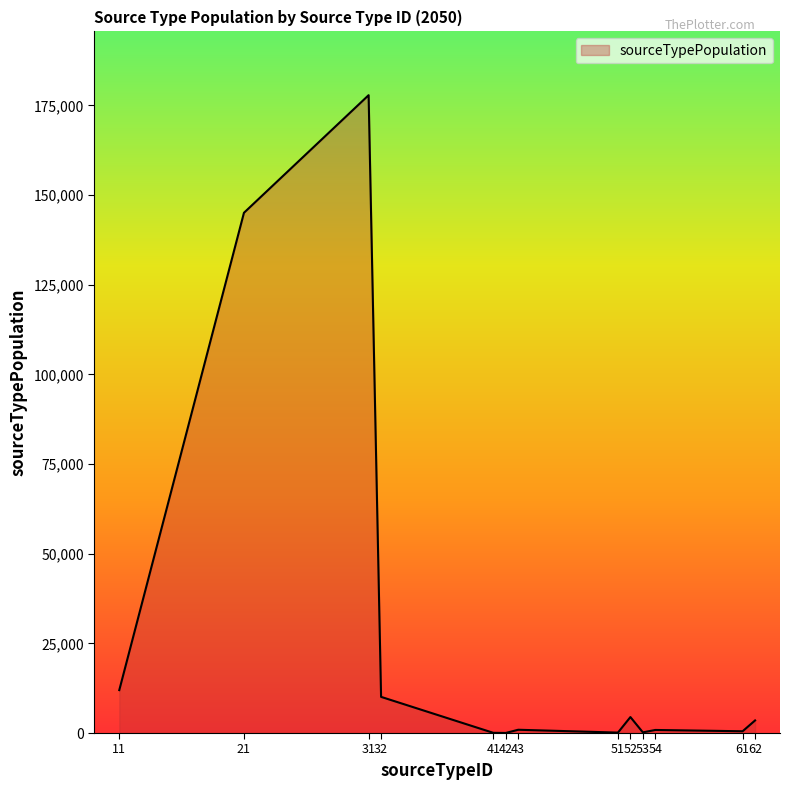

How many values exceed 912?

7